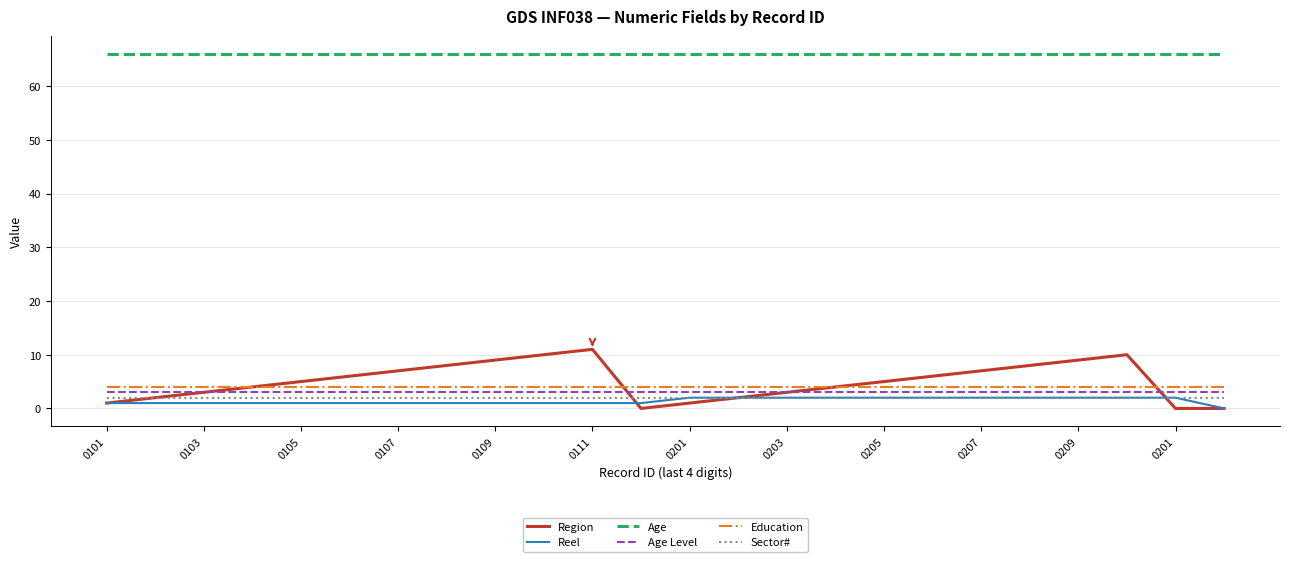

Which series ends up on top after the final intersection of Region and Age Level?

Age Level